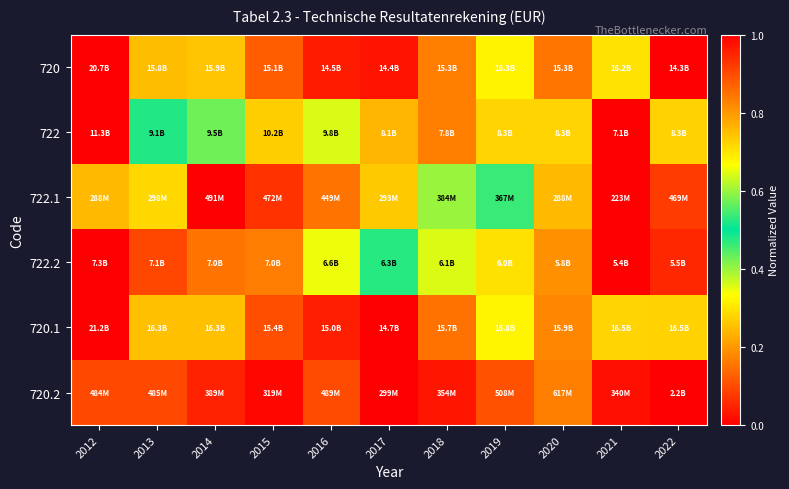

Between 2018 and 2014, which is larger?

2014